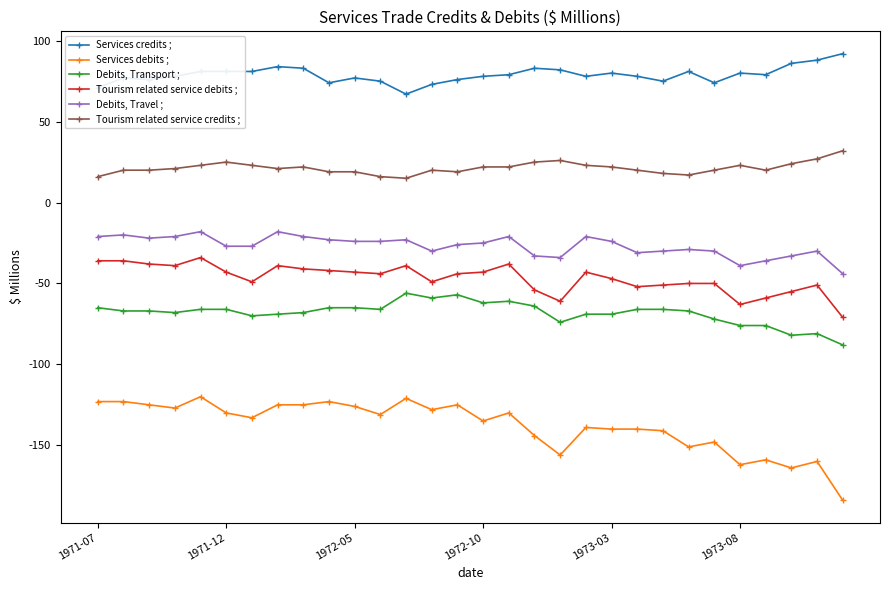

Which series has the largest range (max minus min)?

Services debits ;